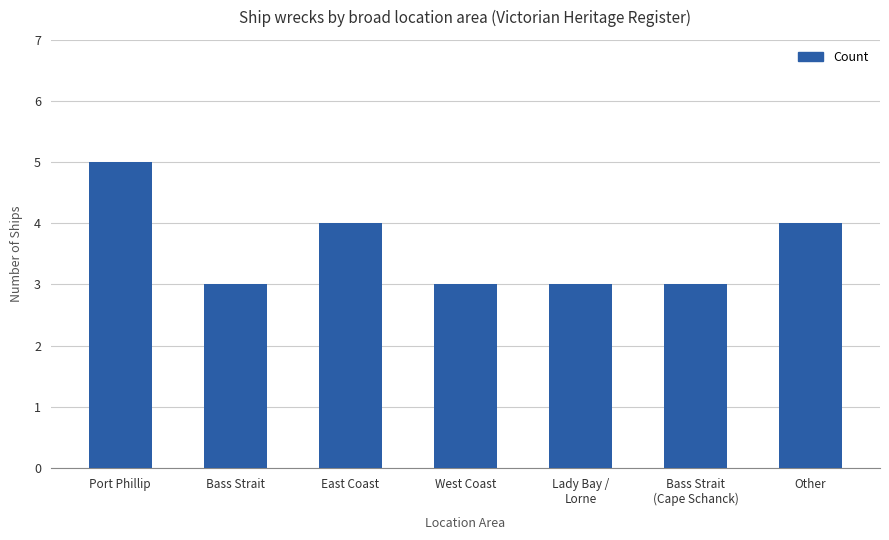

What is the sum of all values?

25